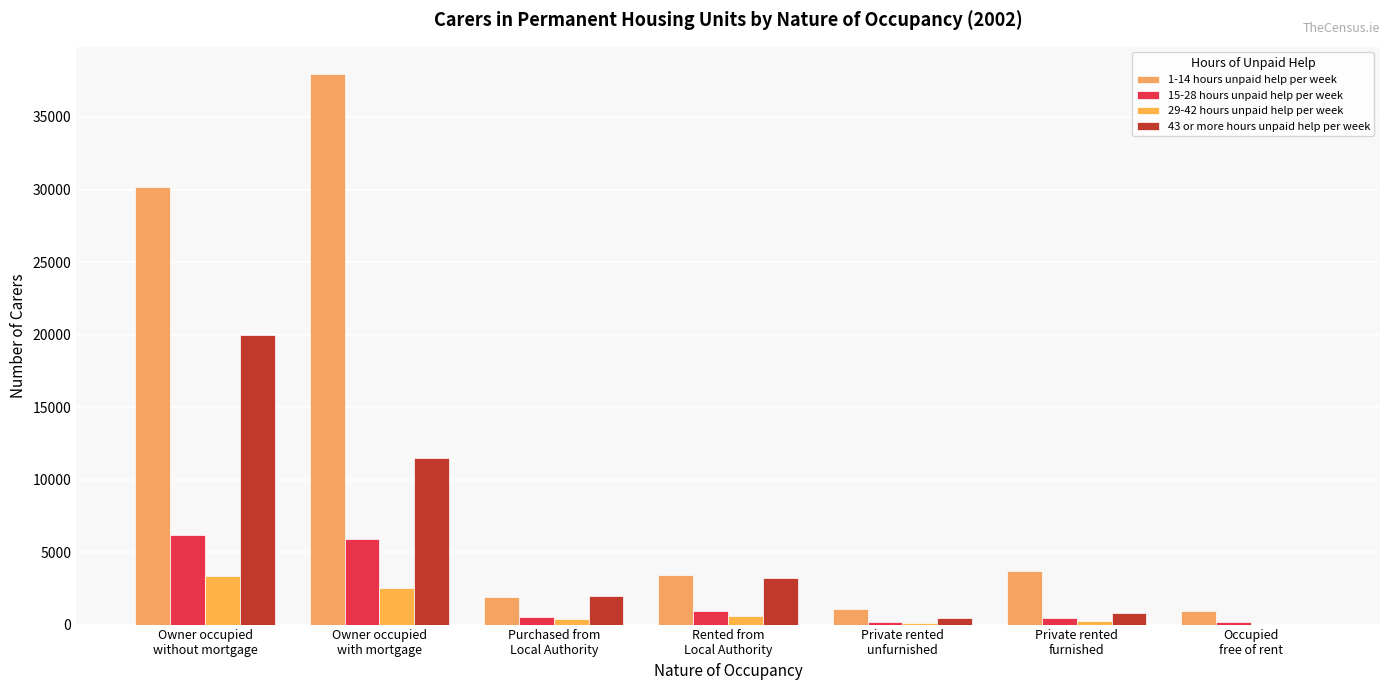

What position from the right is Purchased from
Local Authority?

5